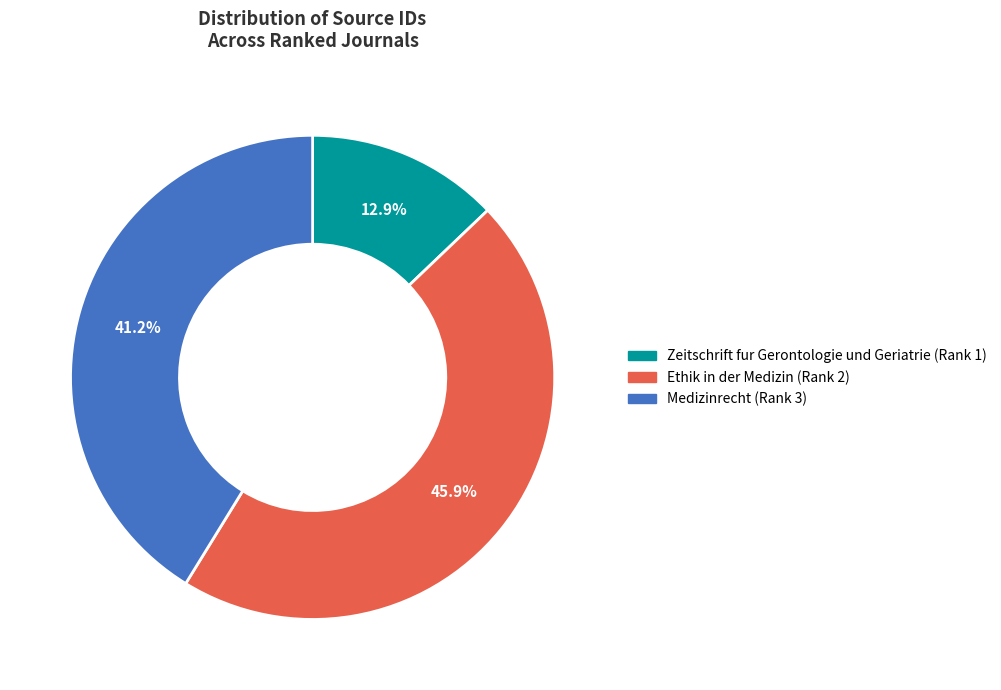

Does Zeitschrift fur Gerontologie und Geriatrie (Rank 1) represent more than half of the total?

No